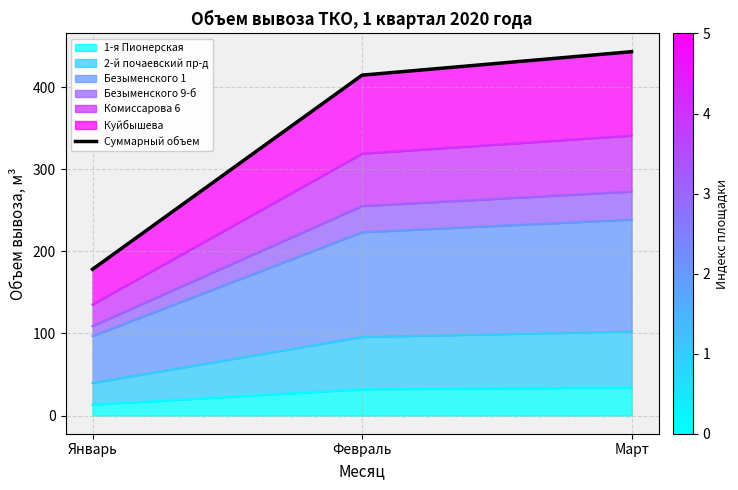

What is the maximum value shown in the chart?

443.3